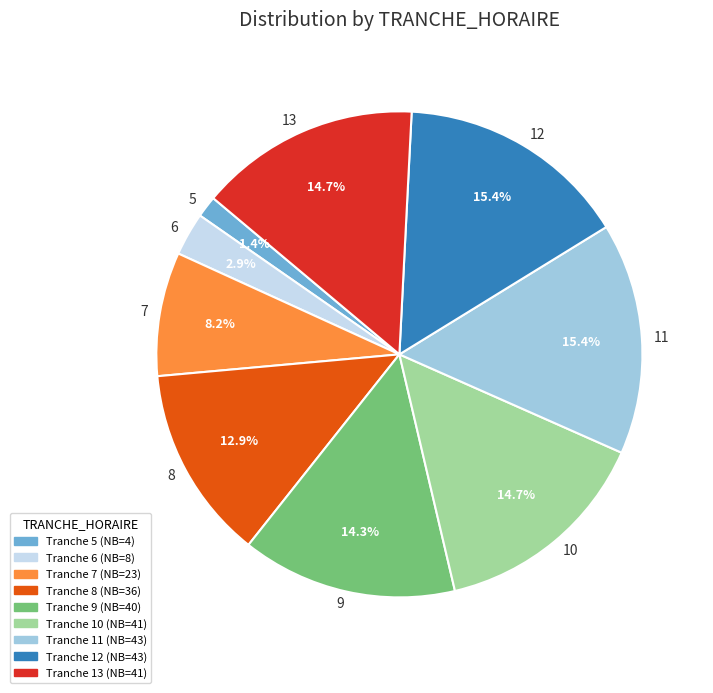

How many segments does this pie chart have?

9